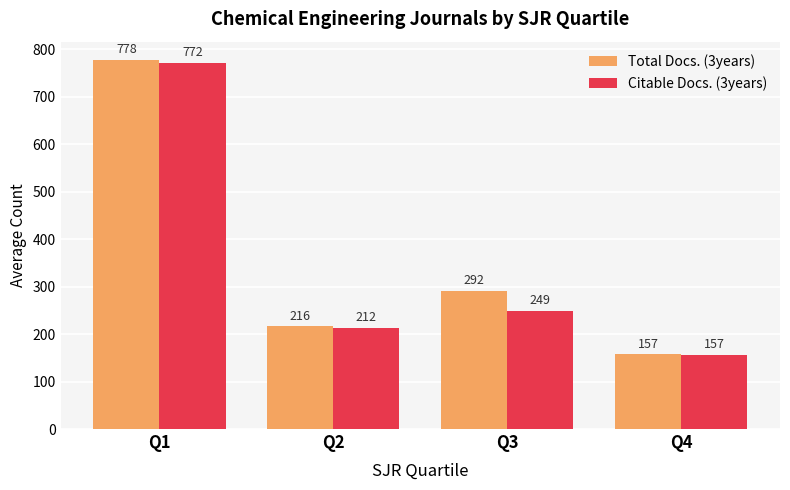

Which category has the highest value in the Citable Docs. (3years) series?

Q1